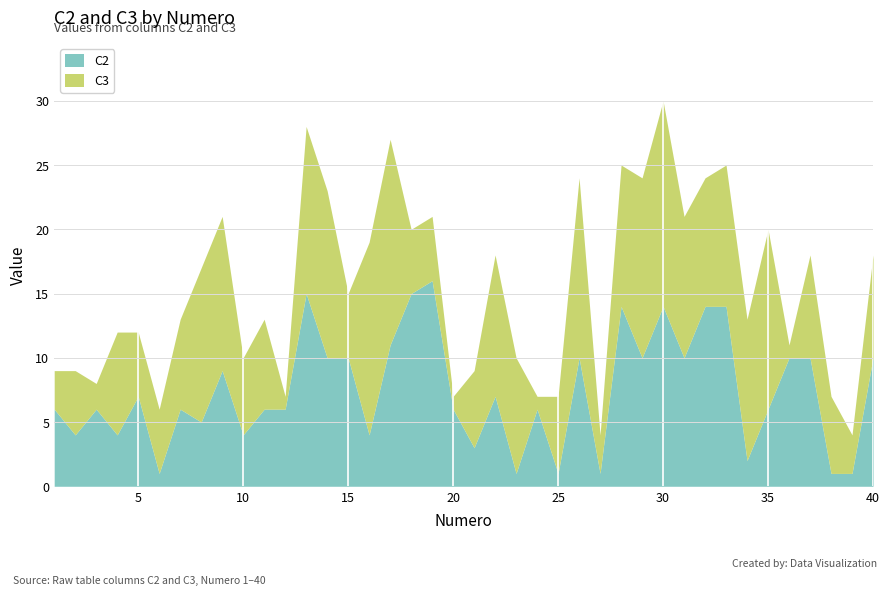

What is the difference between the maximum and minimum values in the C3 series?

15